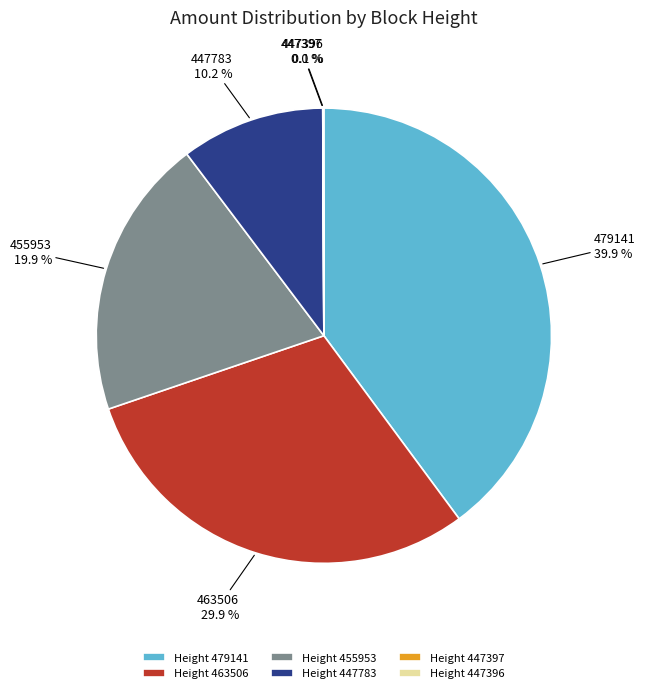

Which has a higher value, Height 479141 or Height 463506?

Height 479141